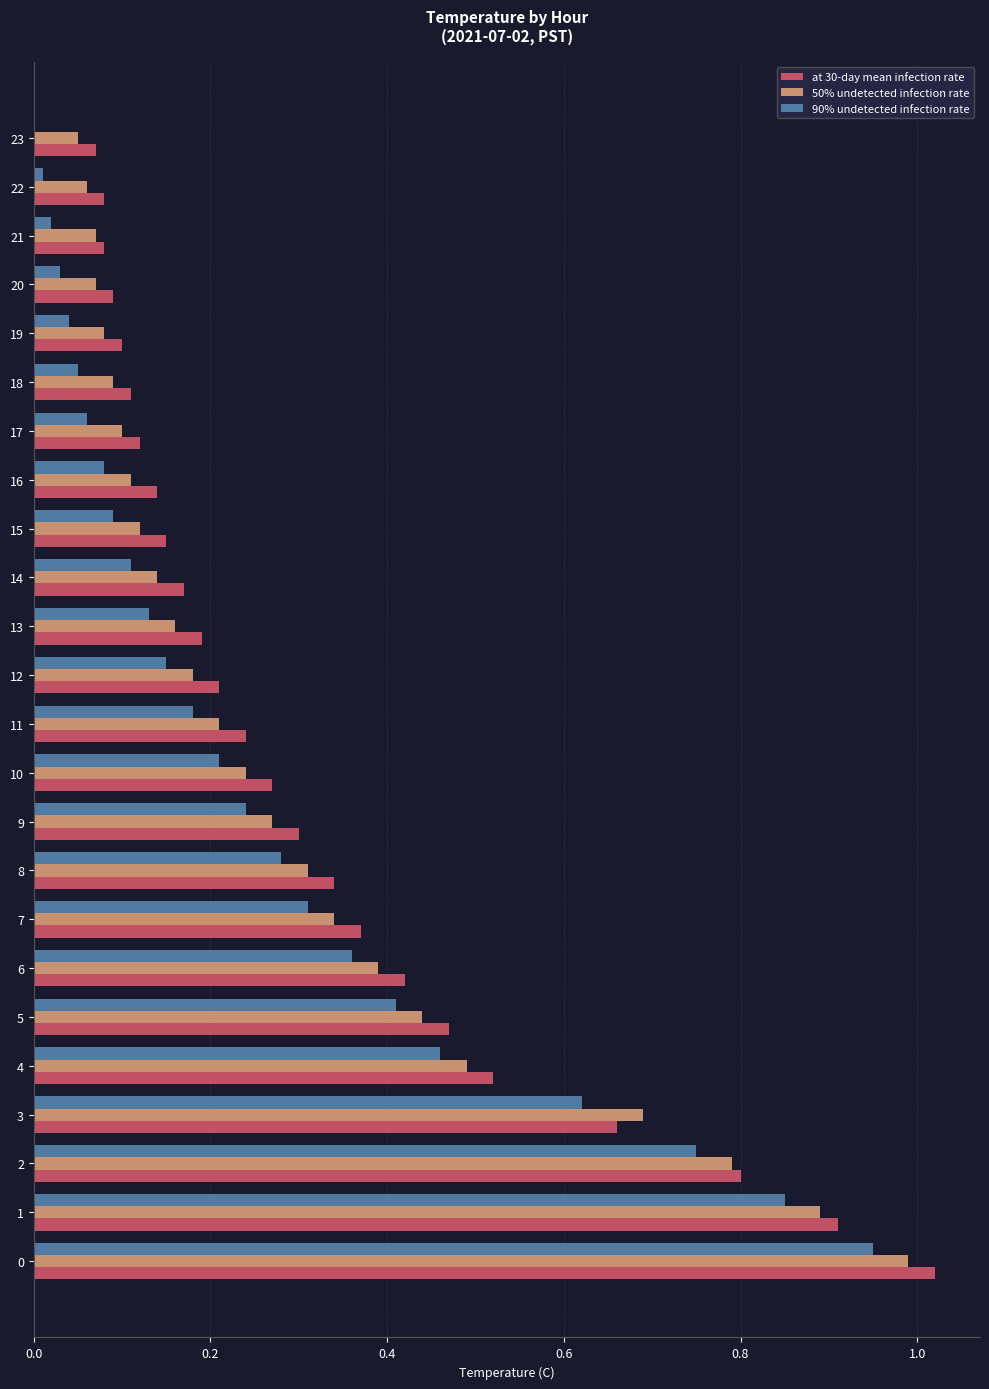

True or false: 90% undetected infection rate has a value of 0.1 at 15.

True